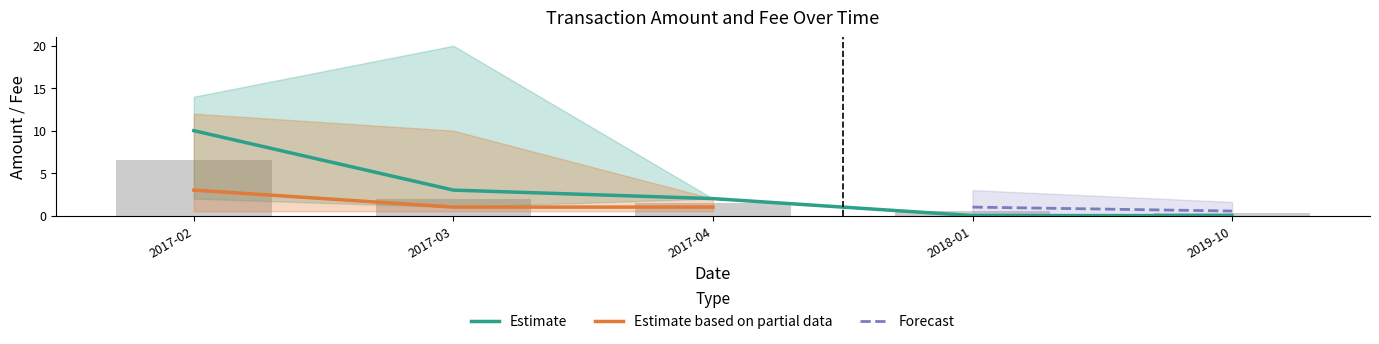

What position from the left is 2017-04?

3